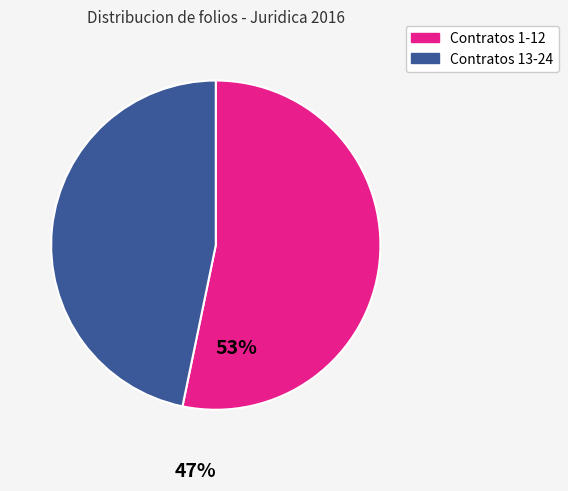

Is there a majority slice in this chart?

Yes